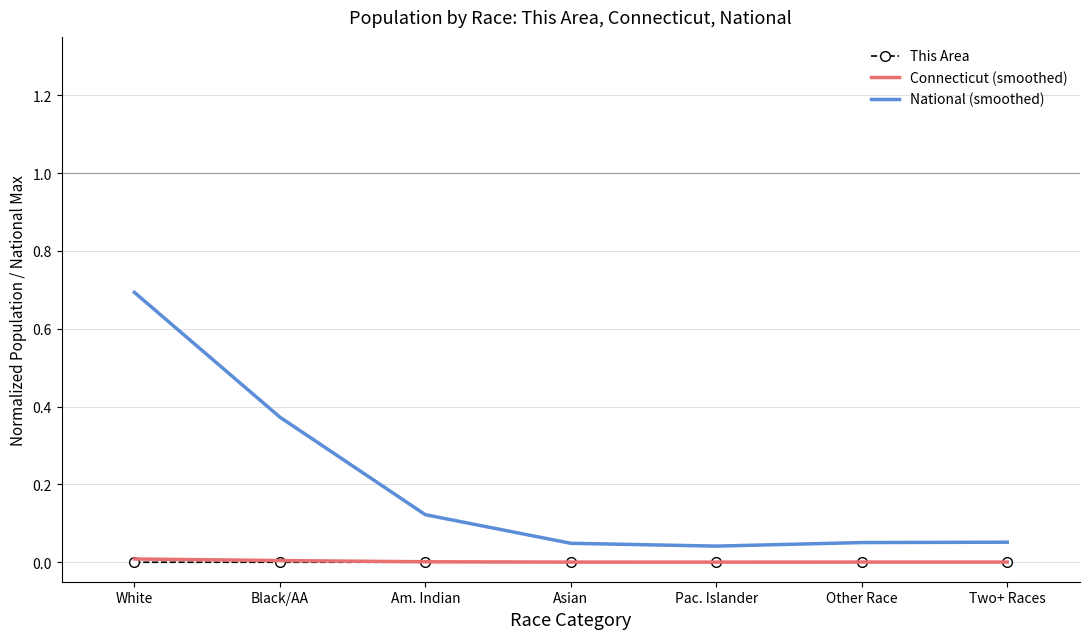

What is the average value of the National (smoothed) series?

0.2